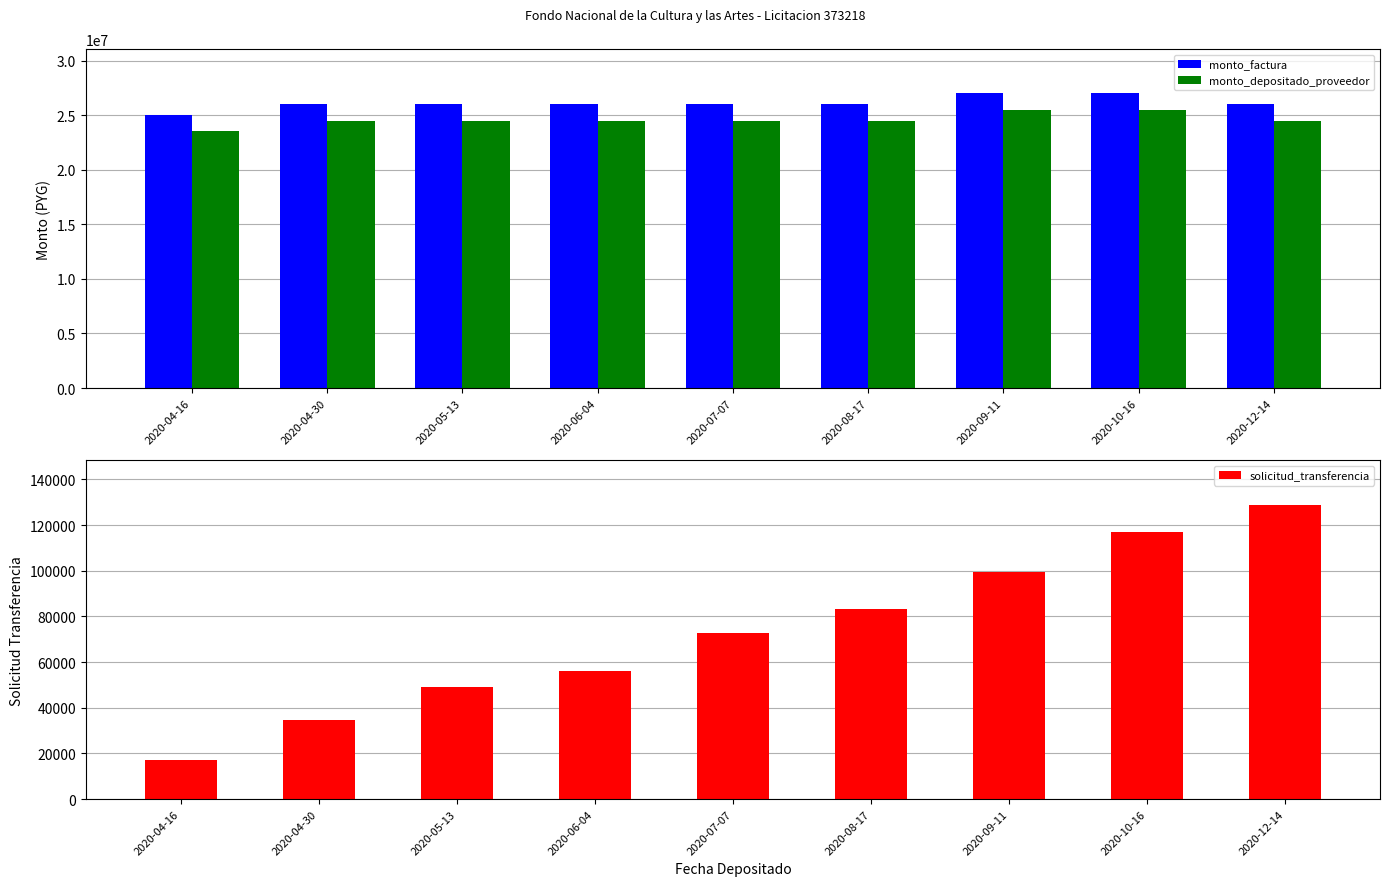

At which category is the sum across all series the highest?

2020-10-16